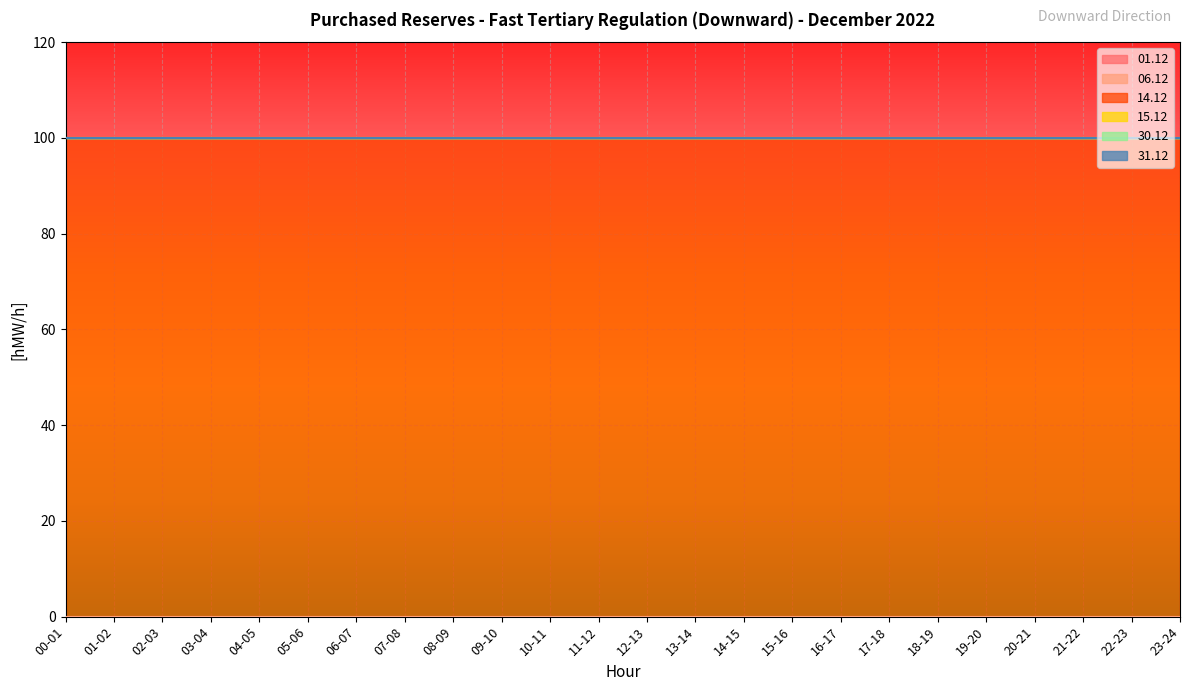

Reading right to left, what are all the values shown in this chart?

01.12: 23-24=0	22-23=0	21-22=0	20-21=0	19-20=0	18-19=0	17-18=0	16-17=0	15-16=0	14-15=0	13-14=0	12-13=0	11-12=0	10-11=0	09-10=0	08-09=0	07-08=0	06-07=0	05-06=0	04-05=0	03-04=0	02-03=0	01-02=0	00-01=0
06.12: 23-24=0	22-23=0	21-22=0	20-21=0	19-20=0	18-19=0	17-18=0	16-17=0	15-16=0	14-15=0	13-14=0	12-13=0	11-12=0	10-11=0	09-10=0	08-09=0	07-08=0	06-07=0	05-06=0	04-05=0	03-04=0	02-03=0	01-02=0	00-01=0
14.12: 23-24=100	22-23=100	21-22=100	20-21=100	19-20=100	18-19=100	17-18=100	16-17=100	15-16=100	14-15=100	13-14=100	12-13=100	11-12=100	10-11=100	09-10=100	08-09=100	07-08=100	06-07=100	05-06=100	04-05=100	03-04=100	02-03=100	01-02=100	00-01=100
15.12: 23-24=0	22-23=0	21-22=0	20-21=0	19-20=0	18-19=0	17-18=0	16-17=0	15-16=0	14-15=0	13-14=0	12-13=0	11-12=0	10-11=0	09-10=0	08-09=0	07-08=0	06-07=0	05-06=0	04-05=0	03-04=0	02-03=0	01-02=0	00-01=0
30.12: 23-24=0	22-23=0	21-22=0	20-21=0	19-20=0	18-19=0	17-18=0	16-17=0	15-16=0	14-15=0	13-14=0	12-13=0	11-12=0	10-11=0	09-10=0	08-09=0	07-08=0	06-07=0	05-06=0	04-05=0	03-04=0	02-03=0	01-02=0	00-01=0
31.12: 23-24=0	22-23=0	21-22=0	20-21=0	19-20=0	18-19=0	17-18=0	16-17=0	15-16=0	14-15=0	13-14=0	12-13=0	11-12=0	10-11=0	09-10=0	08-09=0	07-08=0	06-07=0	05-06=0	04-05=0	03-04=0	02-03=0	01-02=0	00-01=0